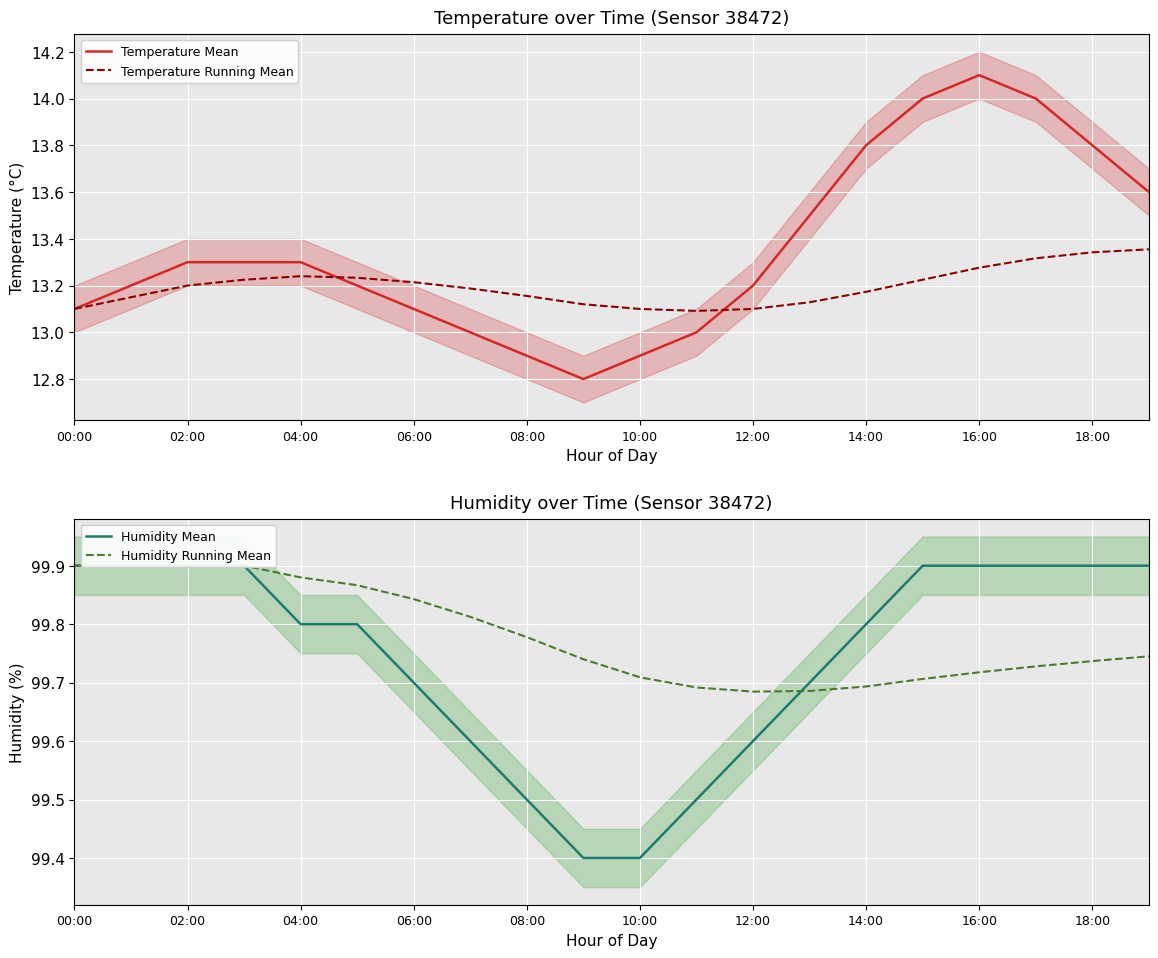

What is the maximum value for Temperature Running Mean?

13.4